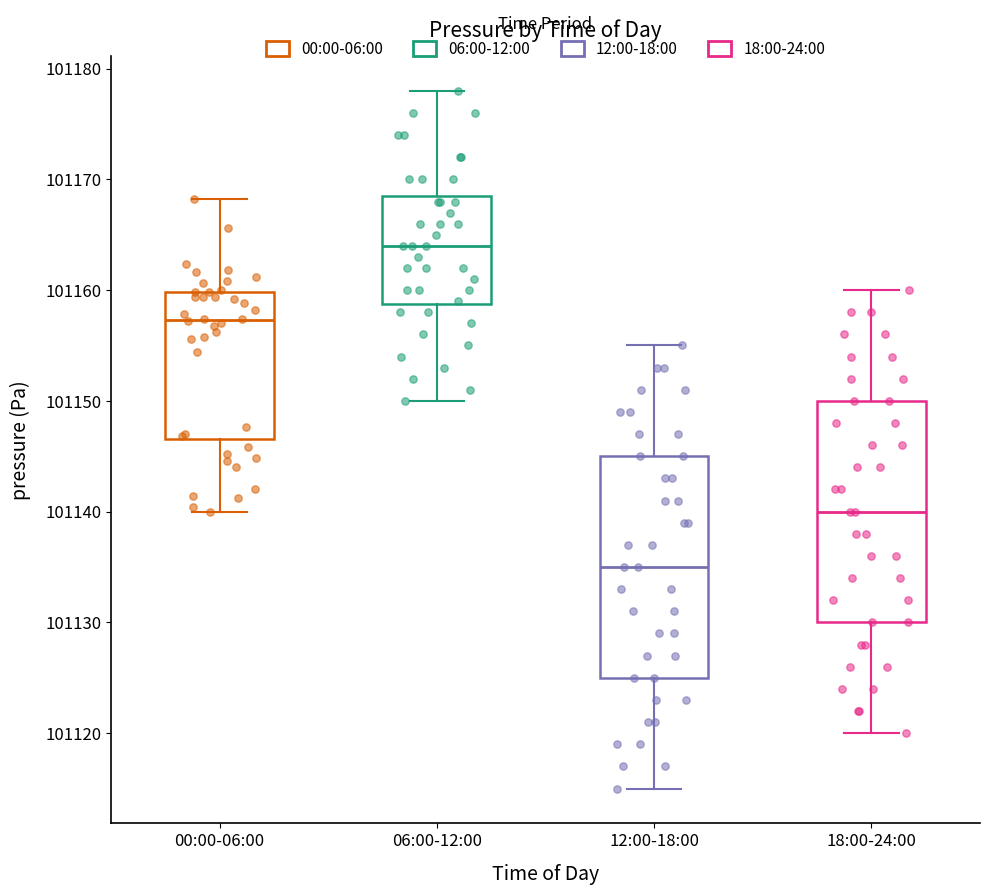

Reading left to right, transcribe this box plot: for each box, give where its median line is, the range the box spans, and where its two whiskers end, as read against the y-axis. The values are not printed on the chart, so give them approximately, as read against the axis.

00:00-06:00: median 101157, box 101147 to 101160, whiskers 101140 to 101168
06:00-12:00: median 101164, box 101159 to 101169, whiskers 101150 to 101178
12:00-18:00: median 101135, box 101125 to 101145, whiskers 101115 to 101155
18:00-24:00: median 101140, box 101130 to 101150, whiskers 101120 to 101160